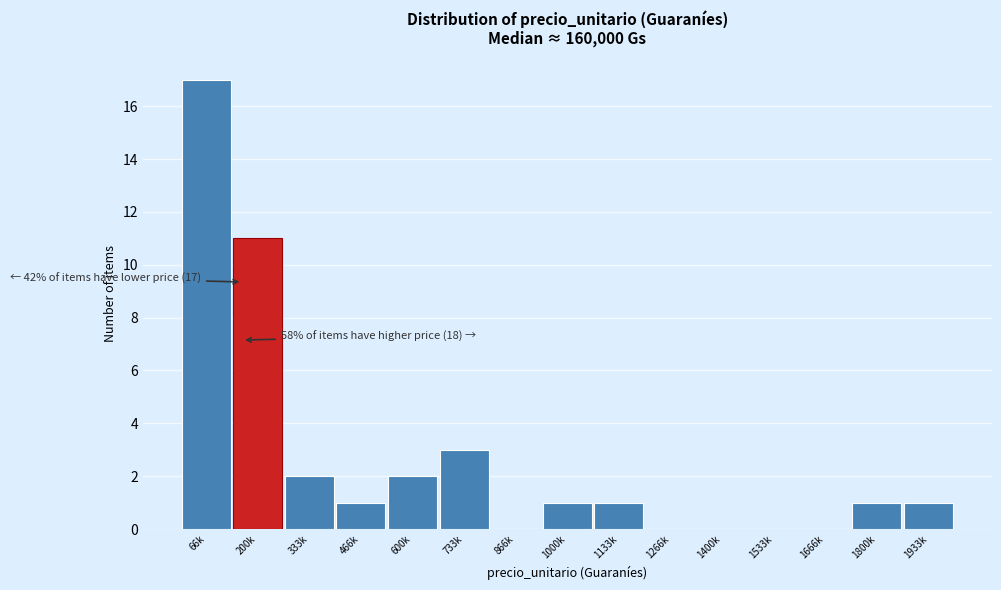

Reading left to right, transcribe all the data shown in this chart.

66k=17	200k=11	333k=2	466k=1	600k=2	733k=3	866k=0	1000k=1	1133k=1	1266k=0	1400k=0	1533k=0	1666k=0	1800k=1	1933k=1